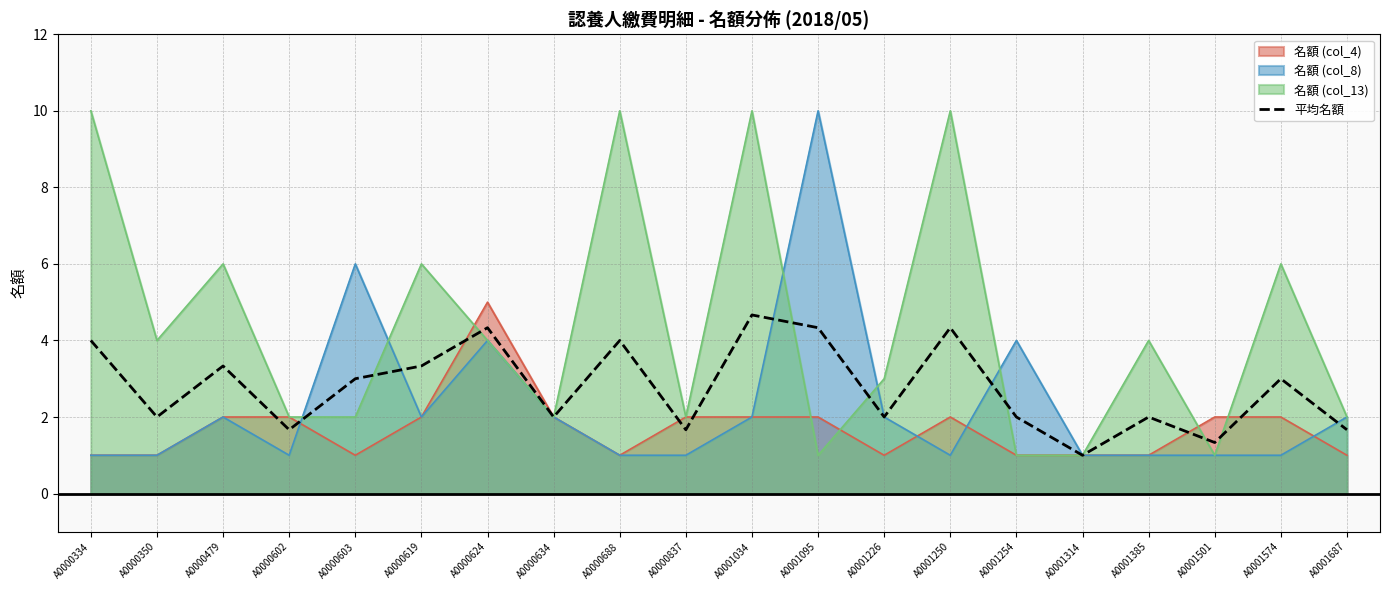

Which label corresponds to the largest value in the chart?

A0001034